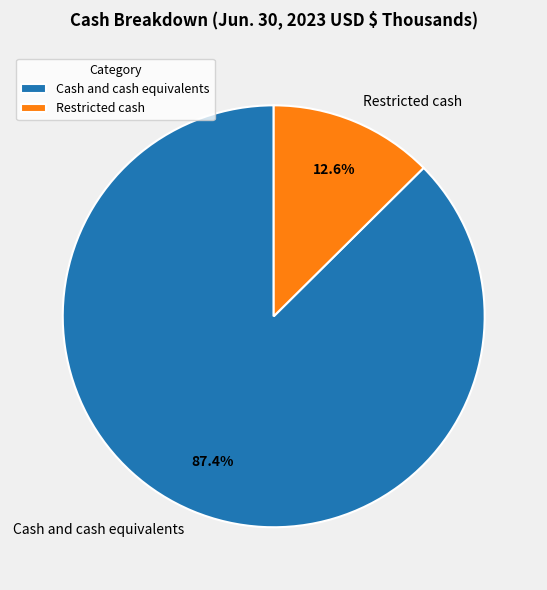

What is the total percentage of Restricted cash and Cash and cash equivalents?

100.0%